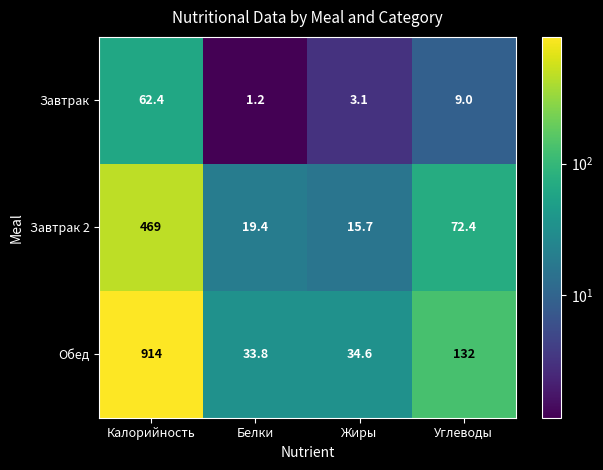

Which series changed the most between Белки and Жиры?

Завтрак 2